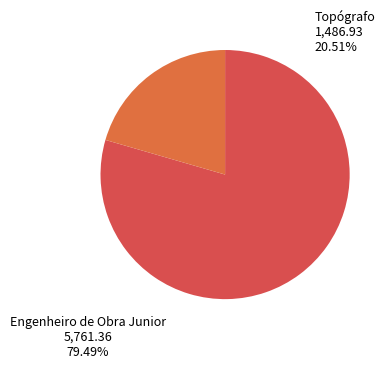

Combined, do Topógrafo and Engenheiro de Obra Junior account for over 50%?

Yes